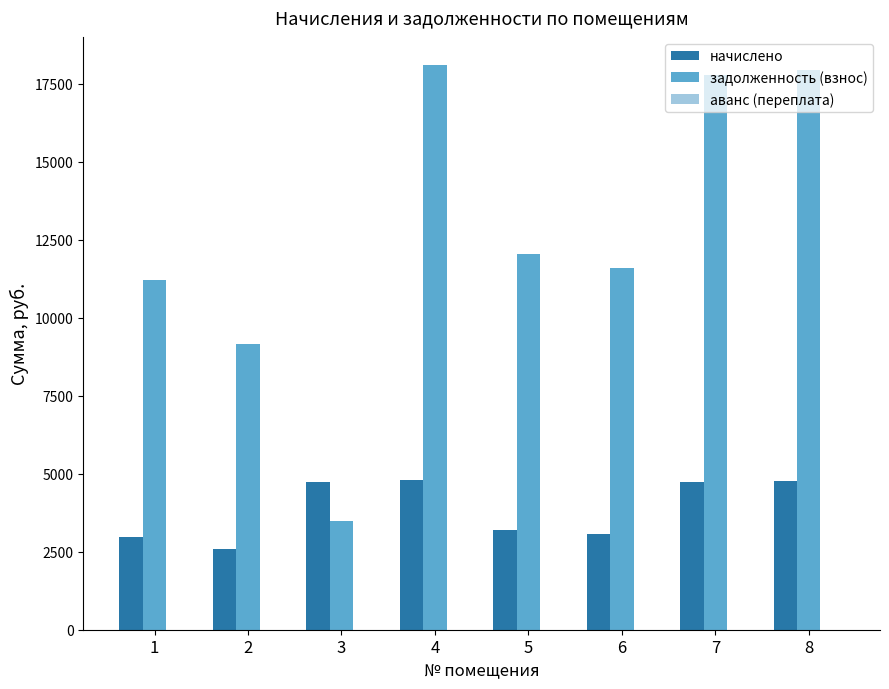

What is the spread (max minus min) of values at 1?

8248.8